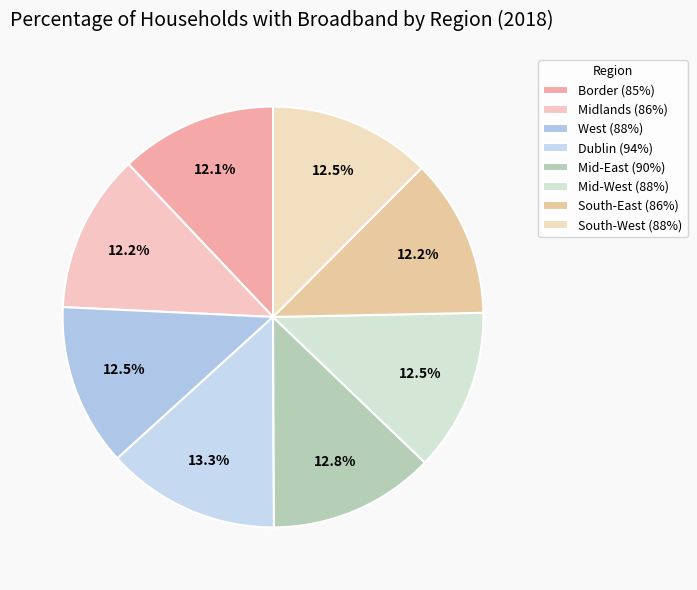

To the nearest percent, what is the difference between the largest and smallest slice percentages?

1%